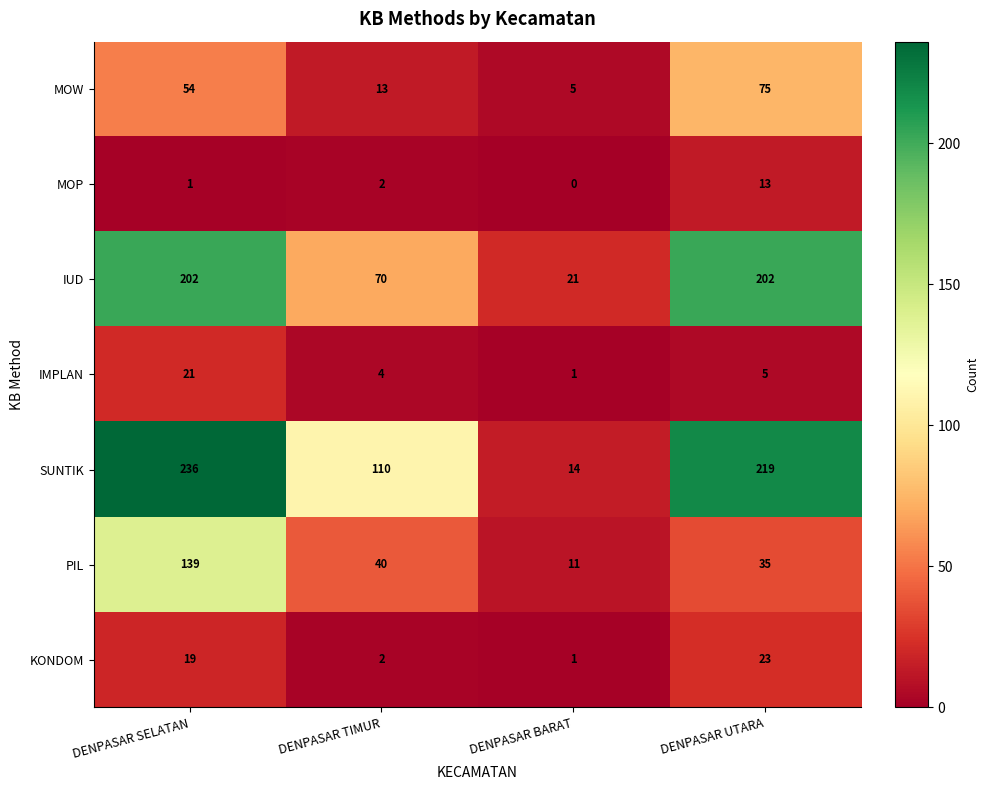

What is the total value across all series at DENPASAR UTARA?

572